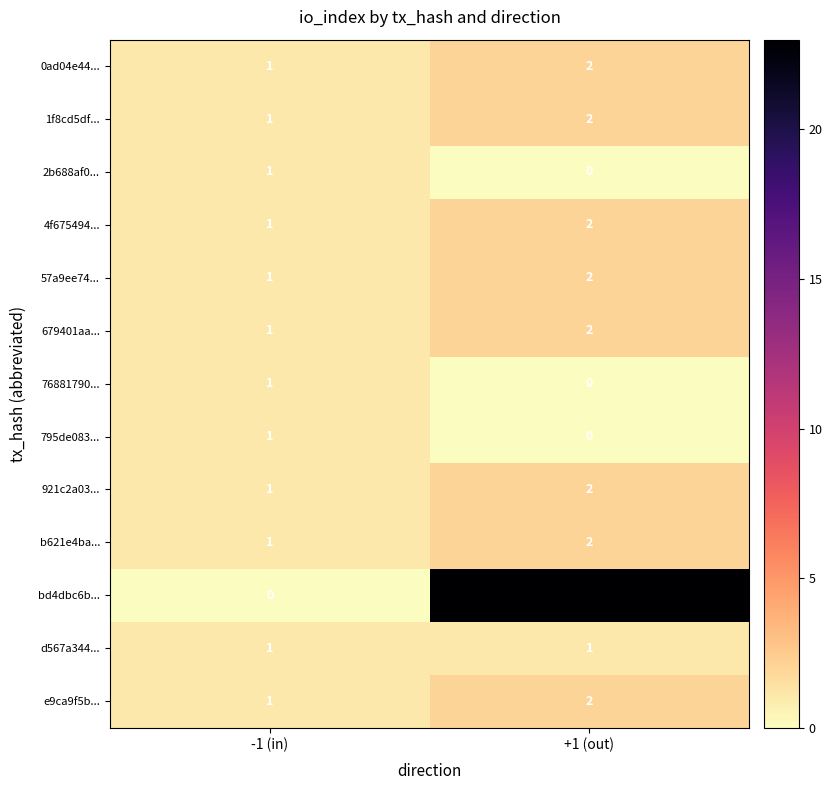

Count the number of data series in this chart.

13